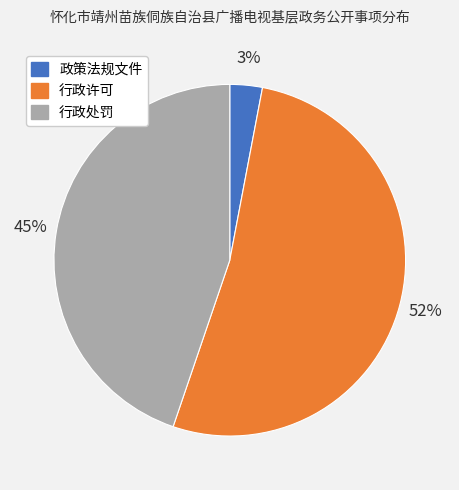

True or false: 行政处罚 accounts for 45% of the total.

True